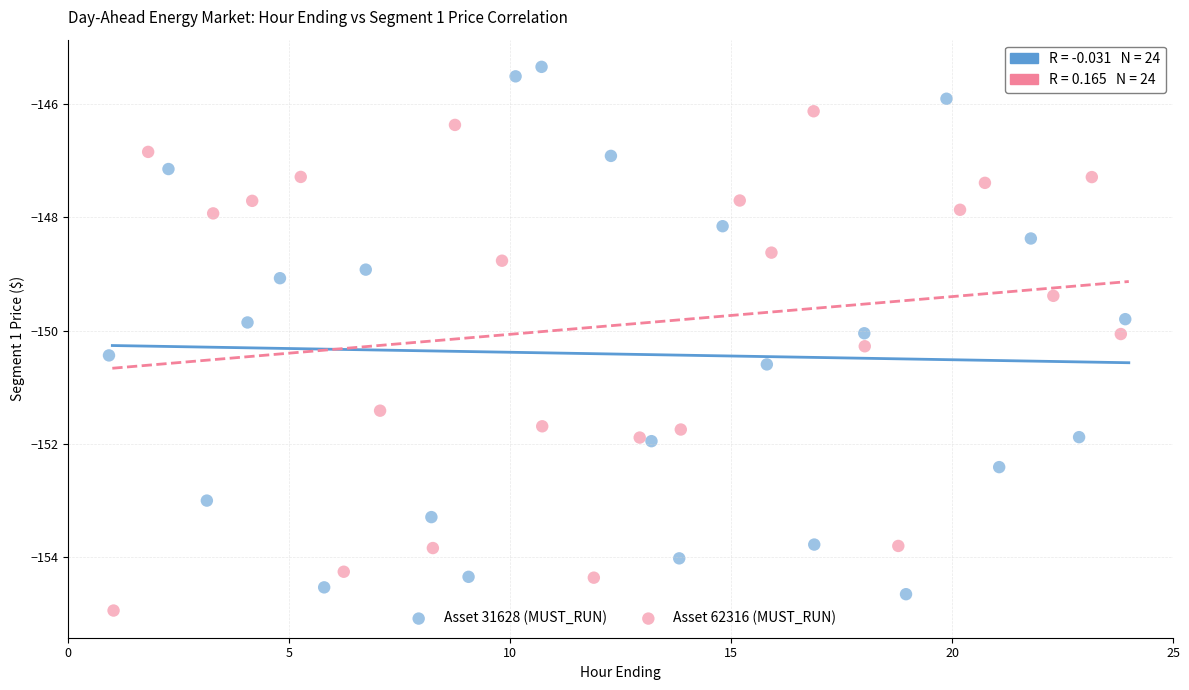

What are all the series names shown in the legend?

Asset 31628 (MUST_RUN), Asset 62316 (MUST_RUN)